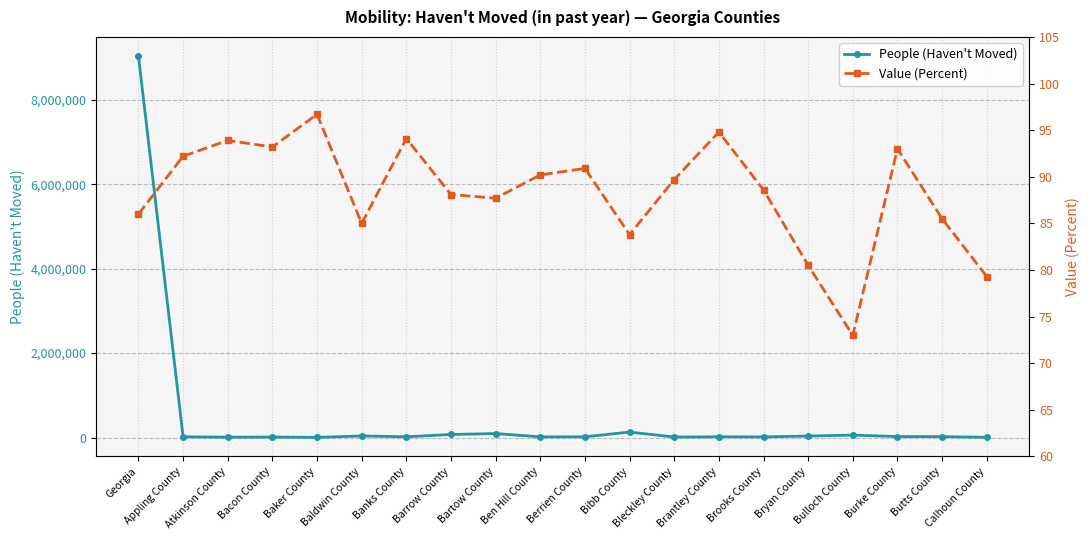

What is the minimum value shown in the chart?

73.0